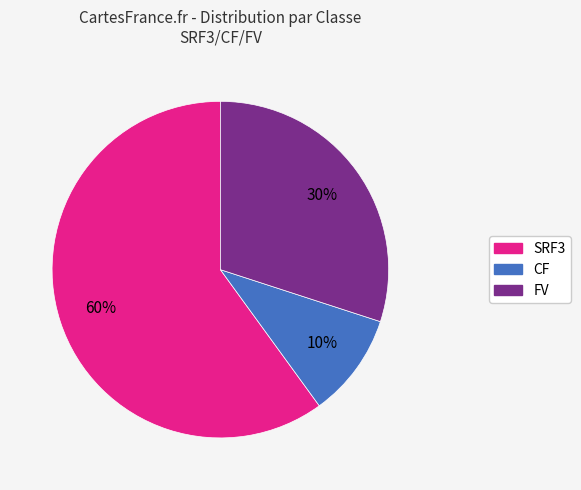

How many slices are in this pie chart?

3